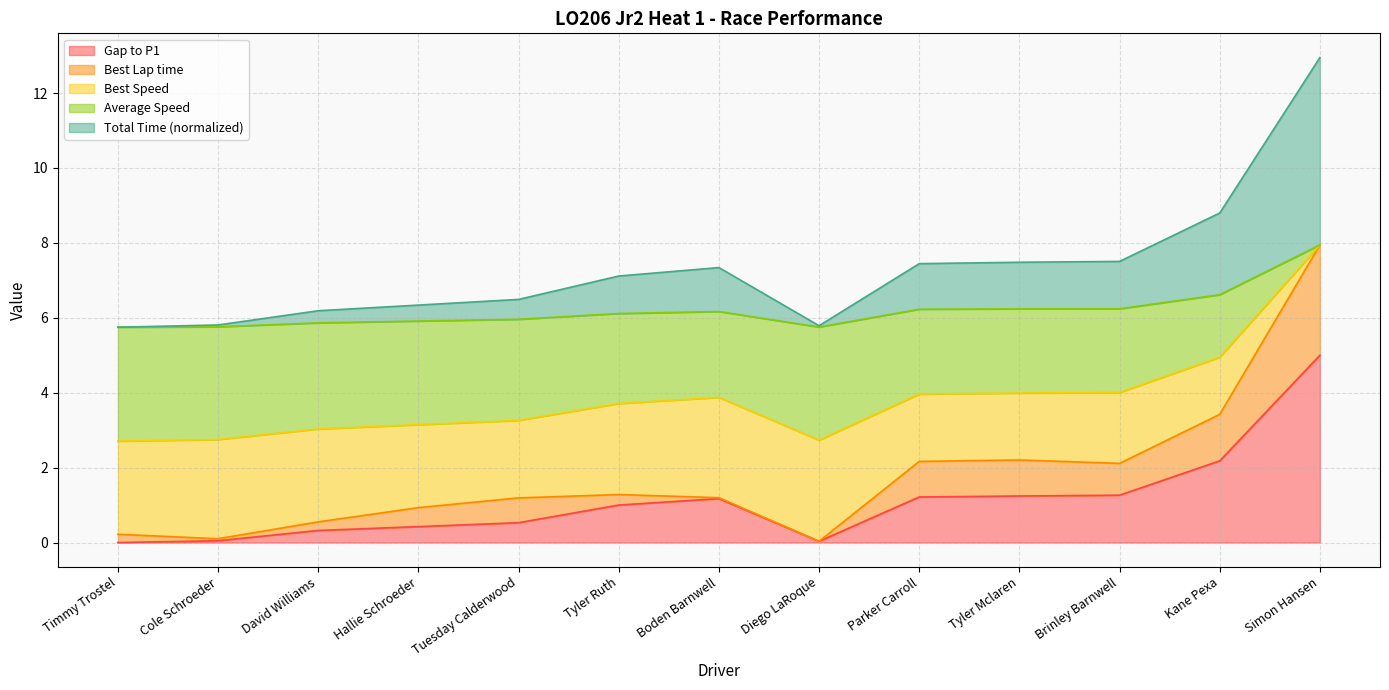

At which category does the chart reach its minimum across all series?

Timmy Trostel